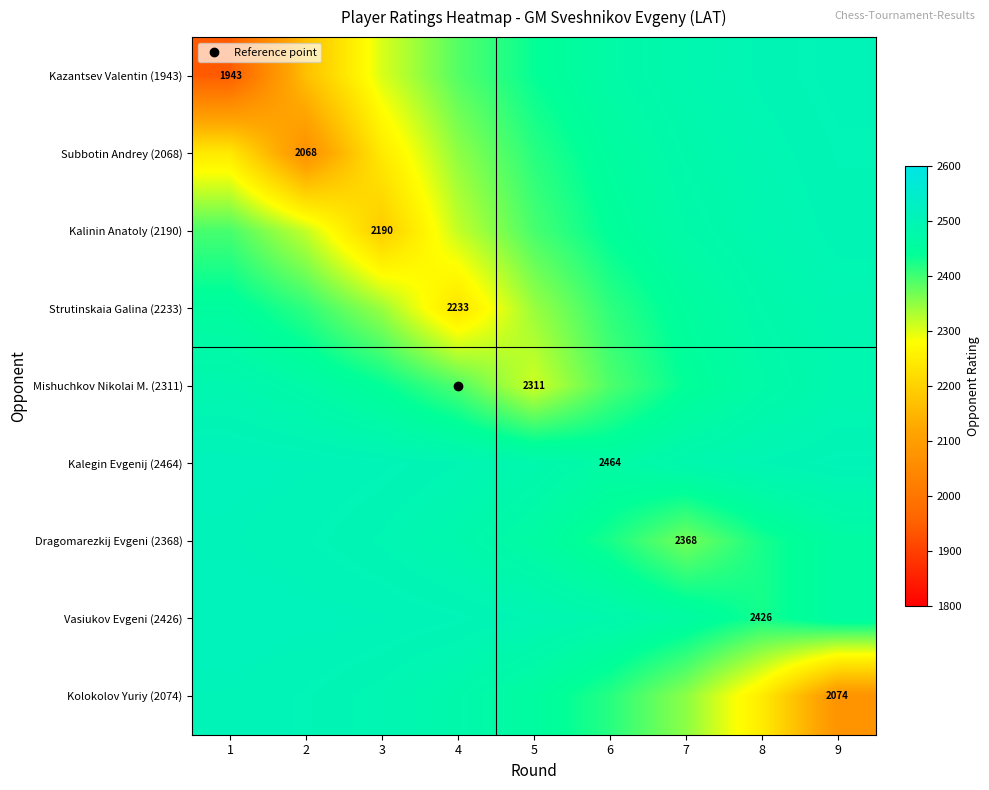

Which series has the largest total across all categories?

Kalegin Evgenij (2464)